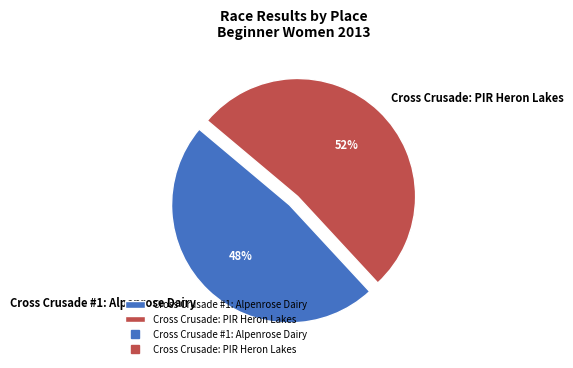

Count the number of slices in the pie.

2